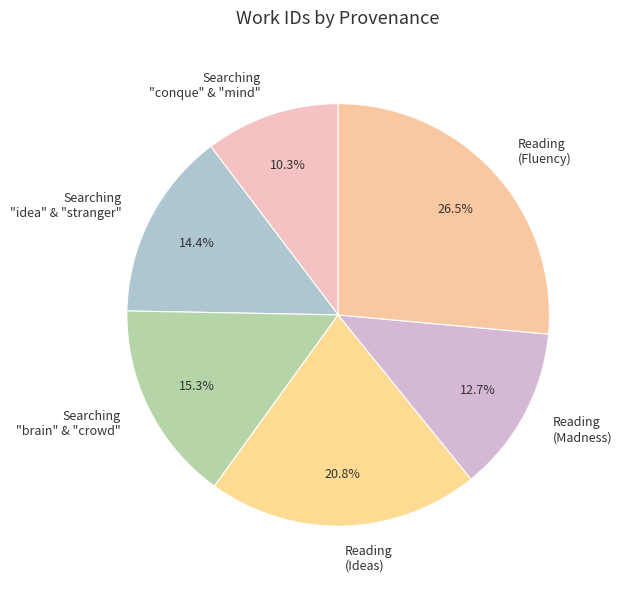

What is the smallest slice in the pie chart?

Searching "conque" & "mind"